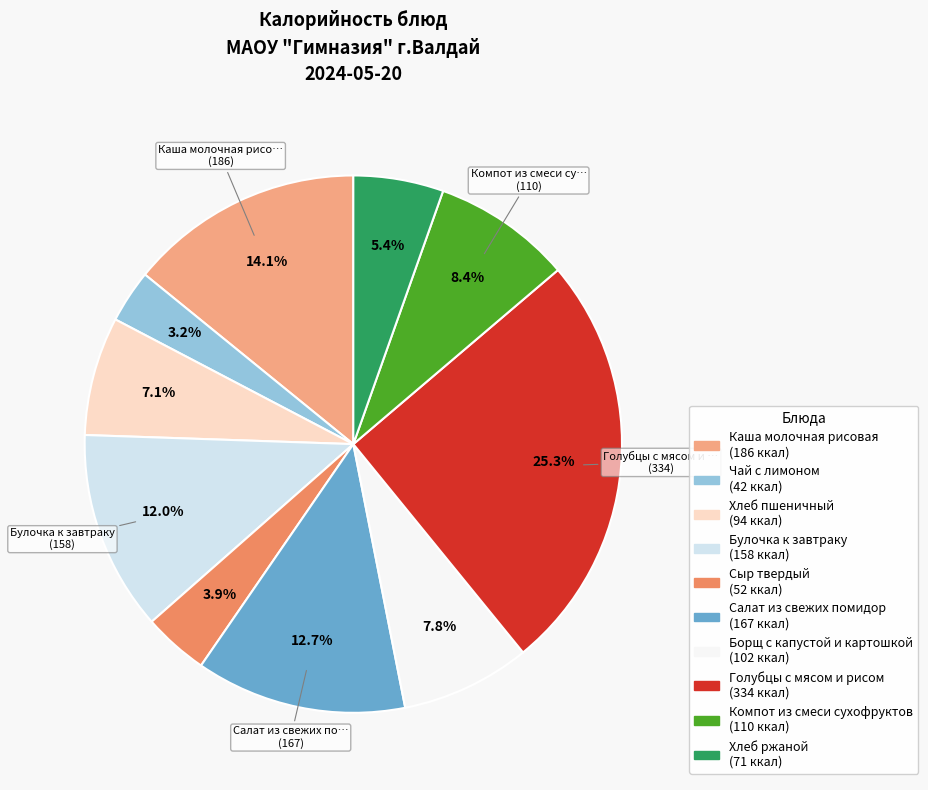

Is there a majority slice in this chart?

No